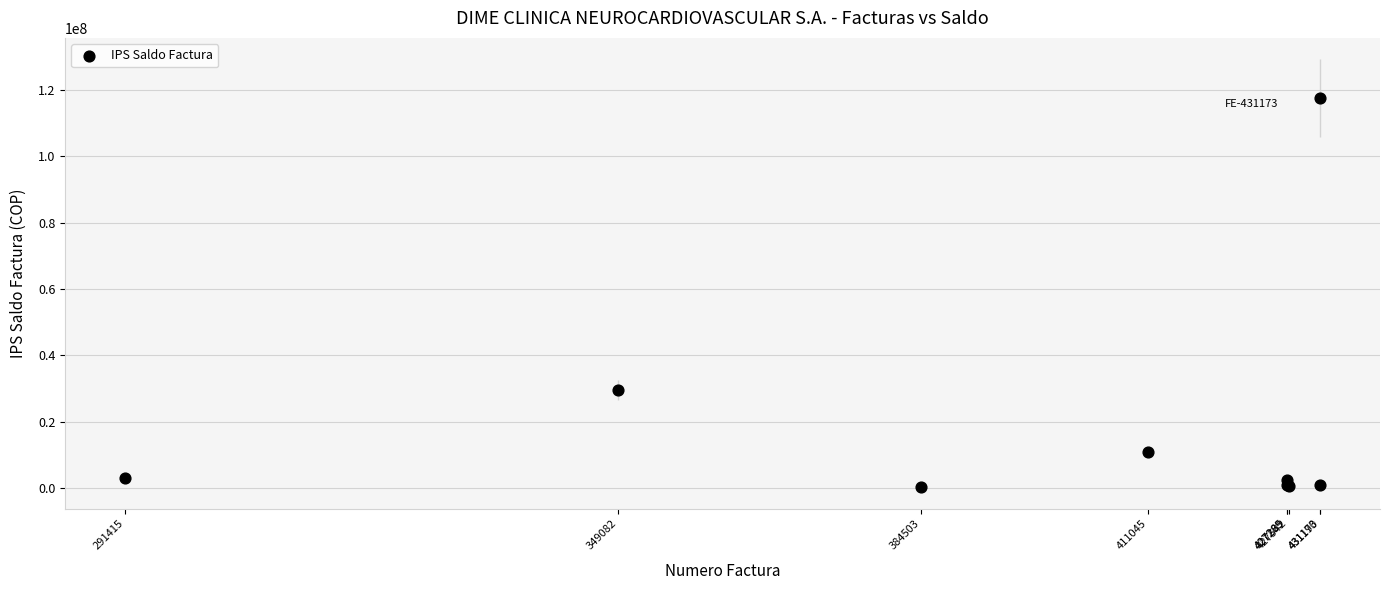

What Y value in the scatter plot is closest to 58892045?

29647106